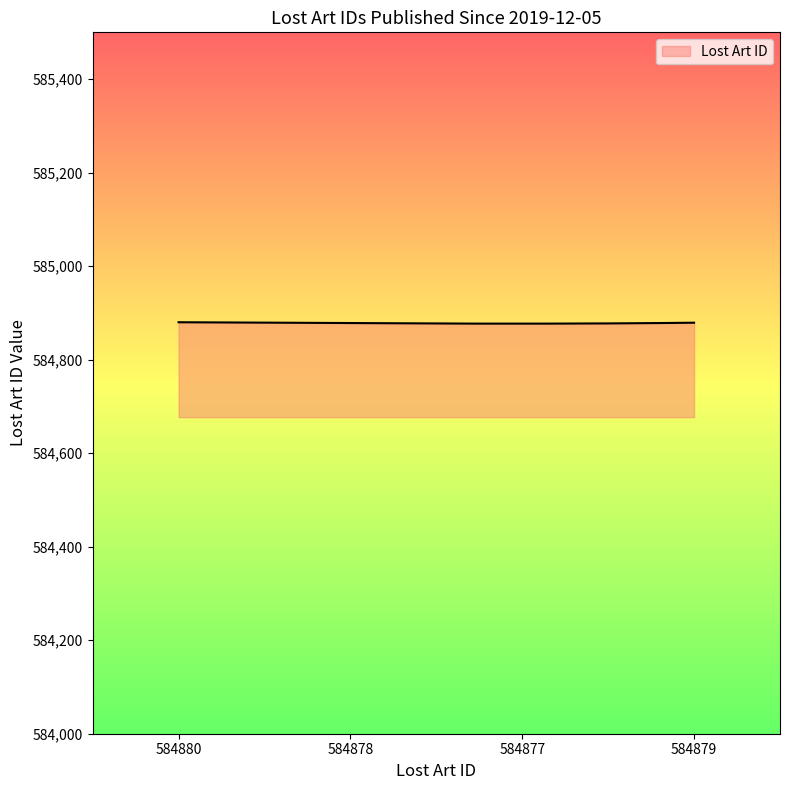

What is the minimum value shown in the chart?

584877.0